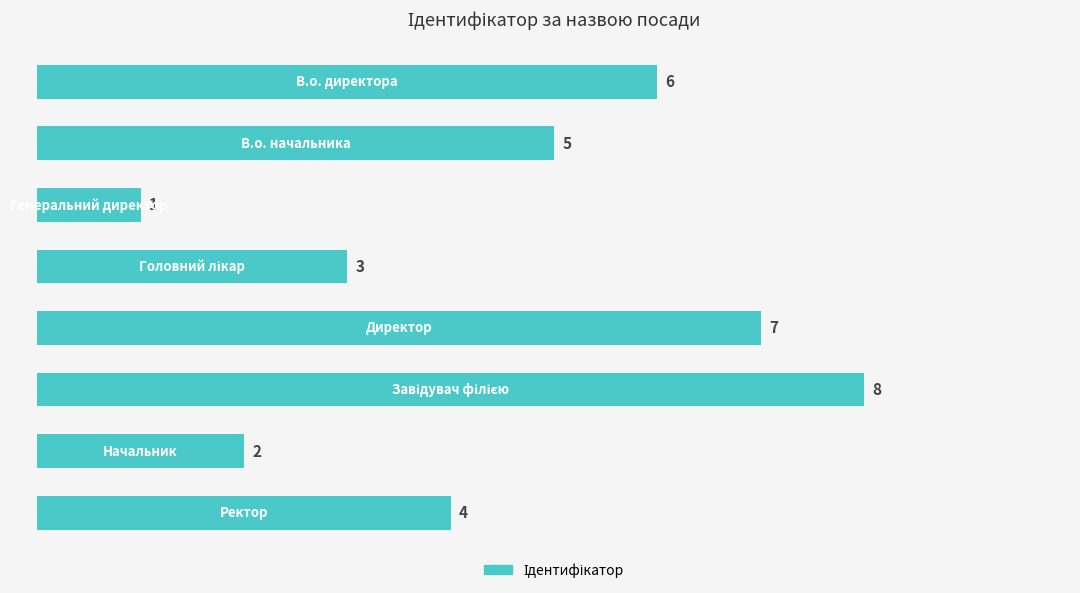

How many values are between 3 and 7?

5